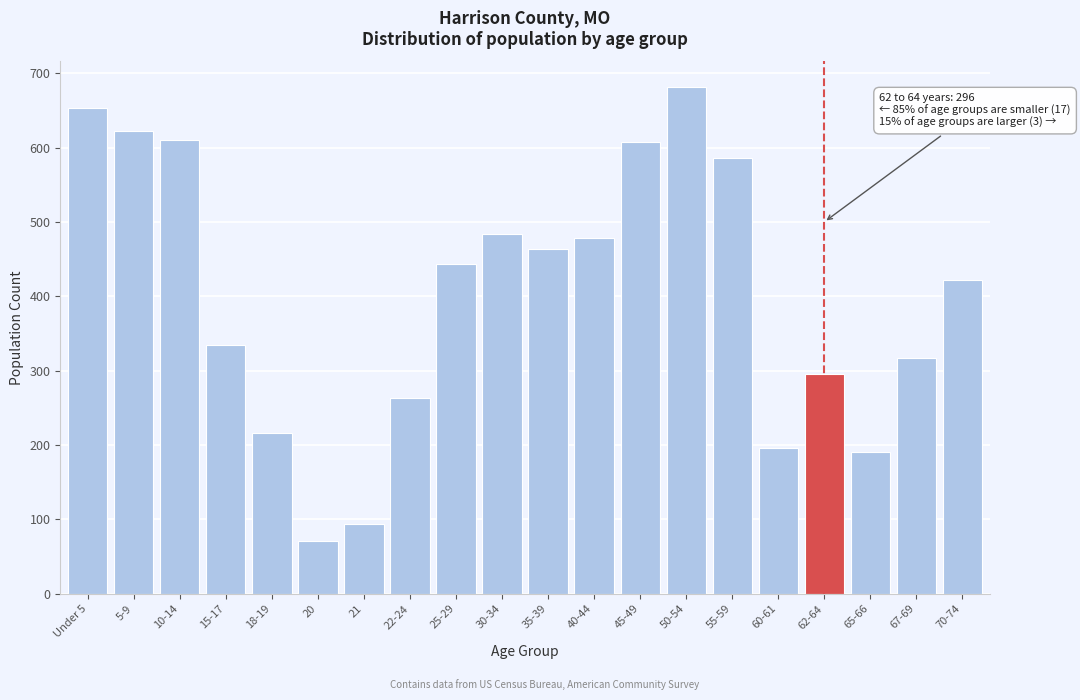

Between 40-44 and 70-74, which is larger?

40-44